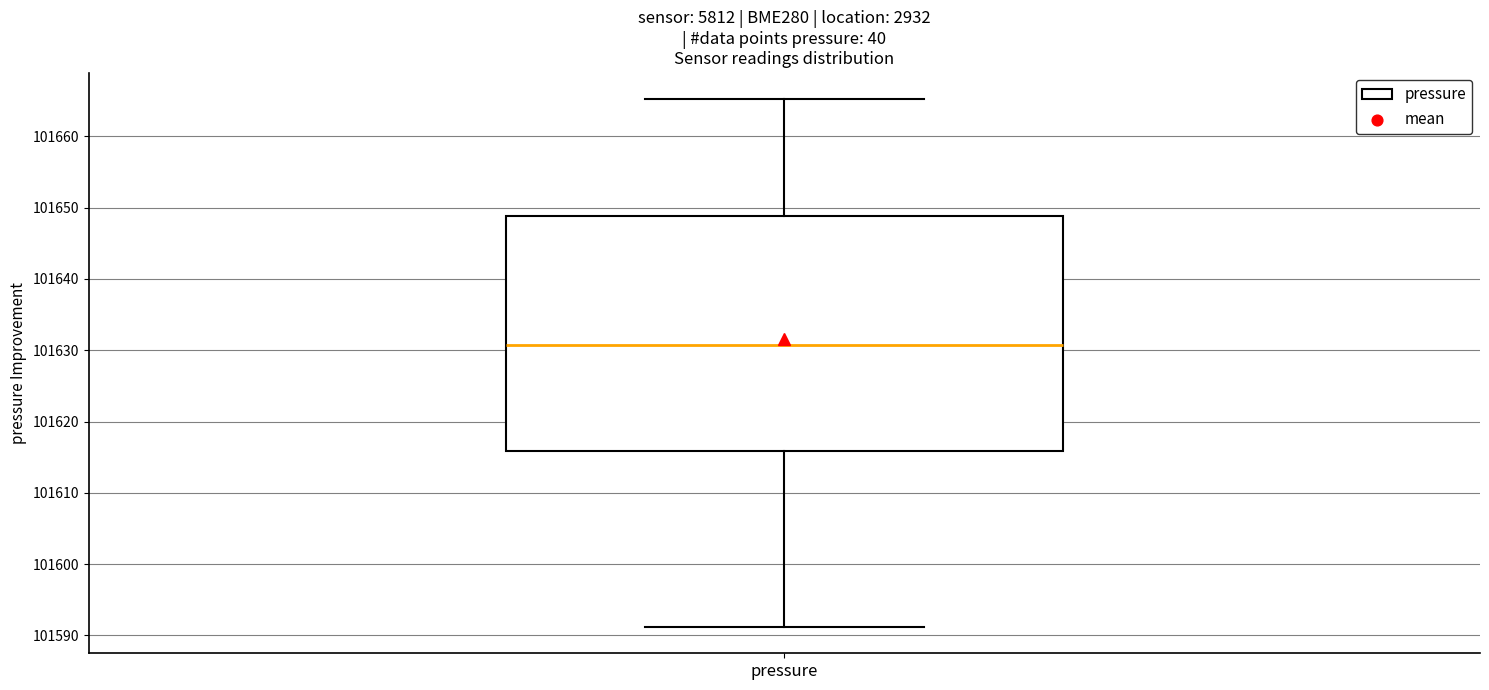

Where is the lower edge of the box for pressure on the y-axis? The values are not printed on the chart, so give them approximately, as read against the axis.

101616